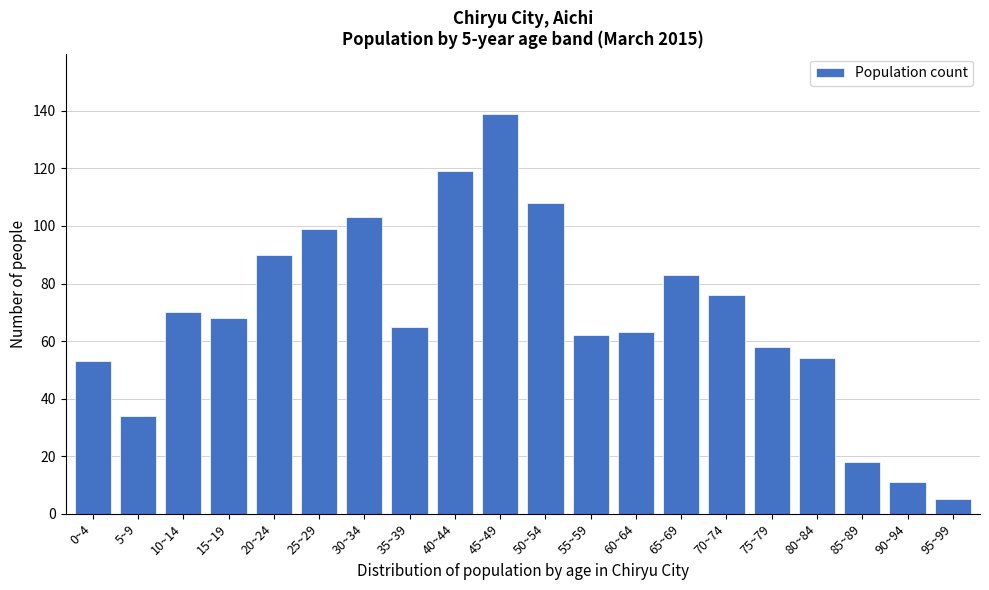

Reading left to right, what are all the values shown in this chart?

0~4=53	5~9=34	10~14=70	15~19=68	20~24=90	25~29=99	30~34=103	35~39=65	40~44=119	45~49=139	50~54=108	55~59=62	60~64=63	65~69=83	70~74=76	75~79=58	80~84=54	85~89=18	90~94=11	95~99=5